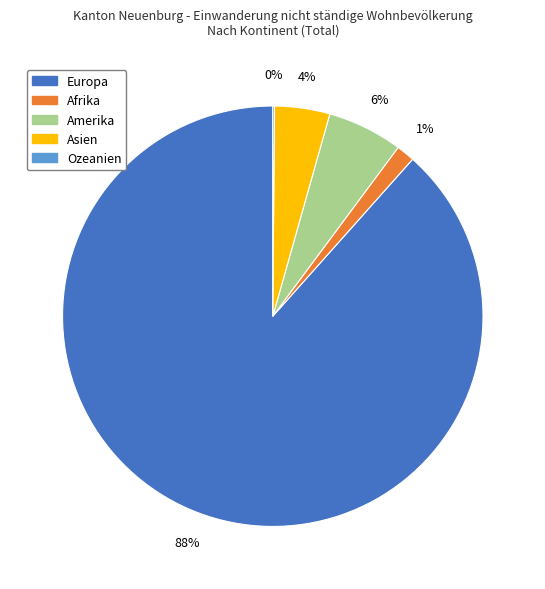

To the nearest percent, what is the average slice percentage?

20%